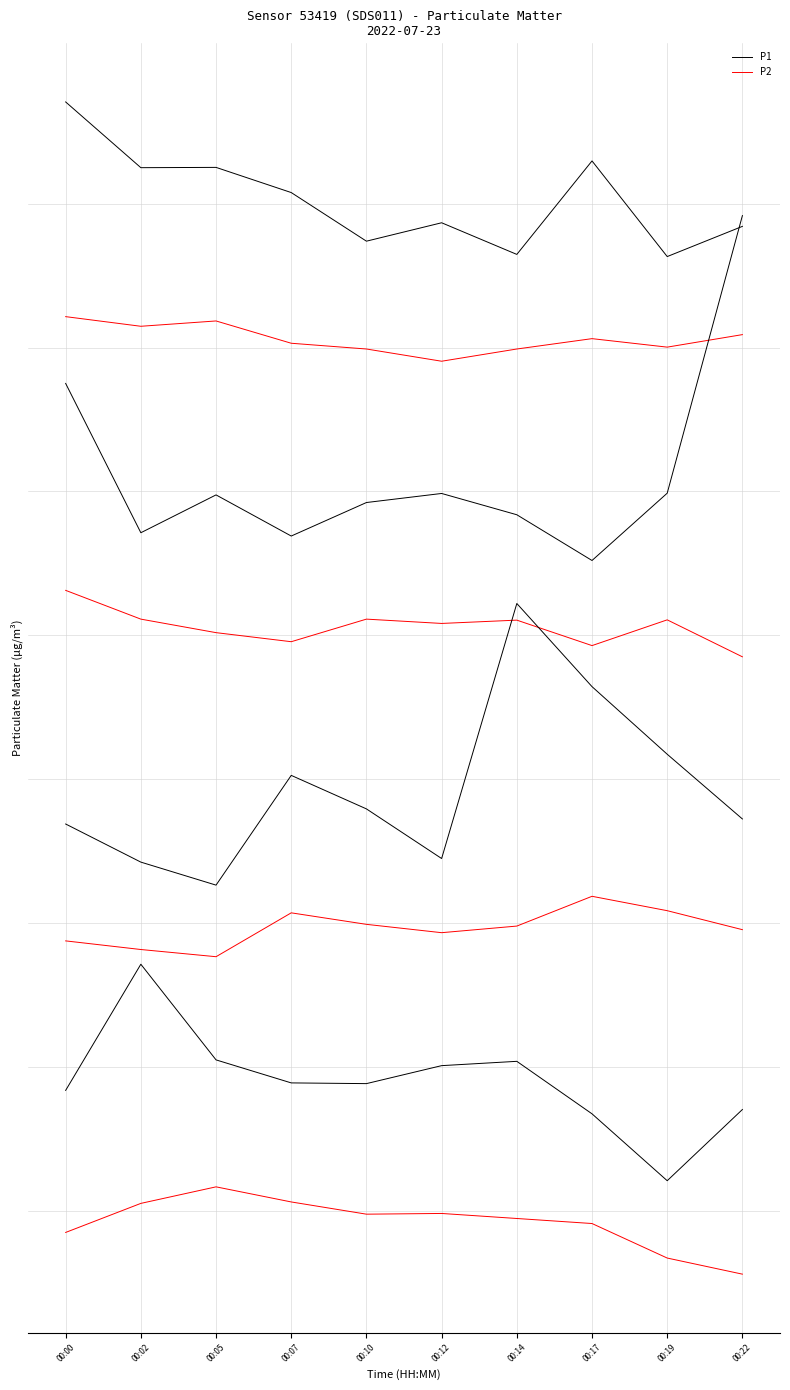

True or false: P2 has more than 2 points higher than both neighbors.

False